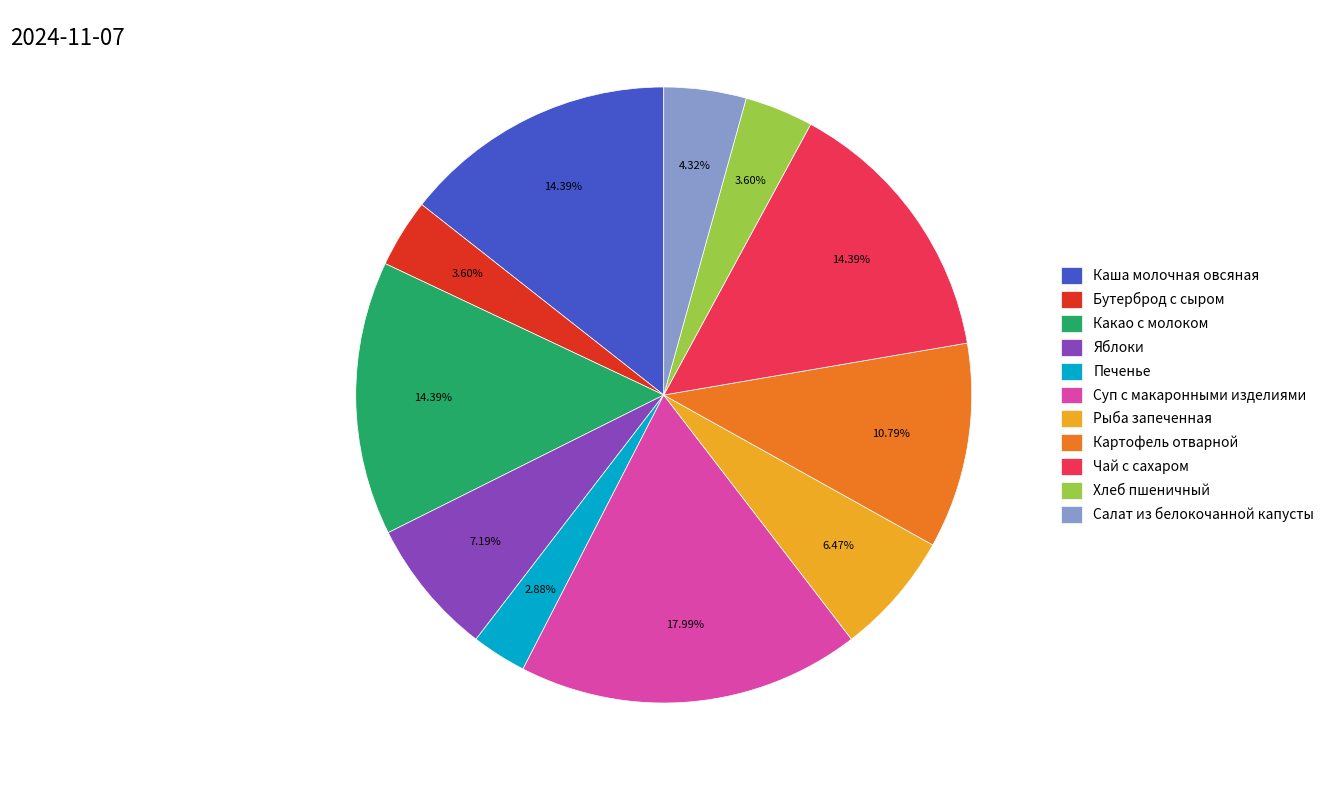

True or false: Рыба запеченная accounts for 21% of the total.

False